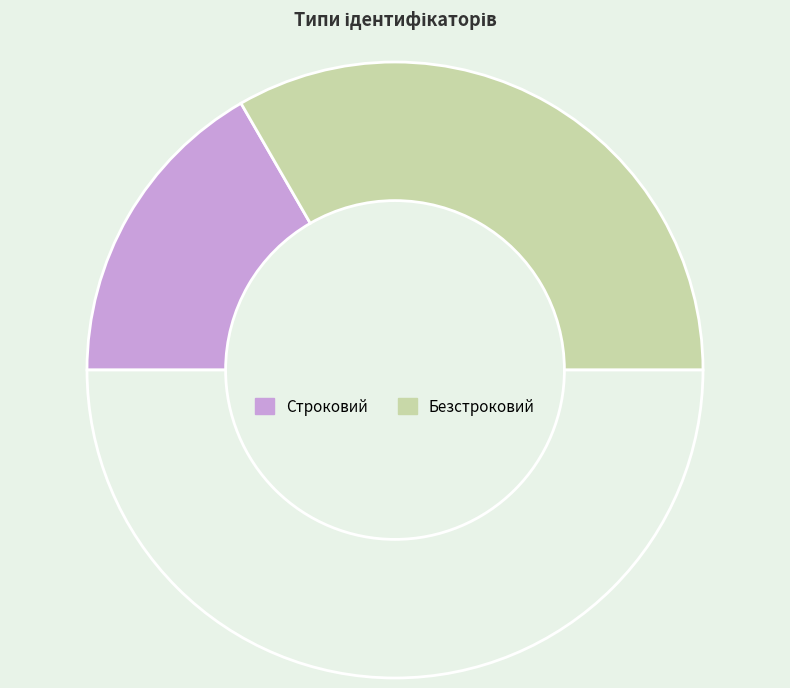

Count the number of slices in the pie.

3